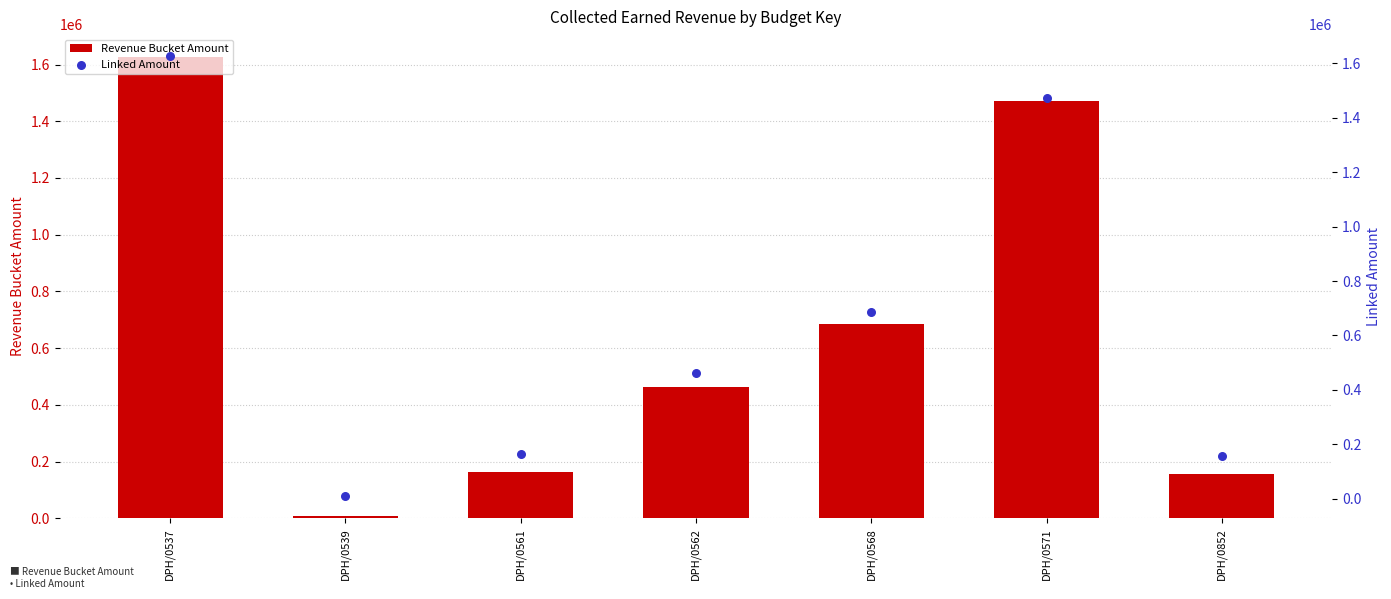

Is the value of Linked Amount at DPH/0539 greater than the value of Revenue Bucket Amount at DPH/0571?

No